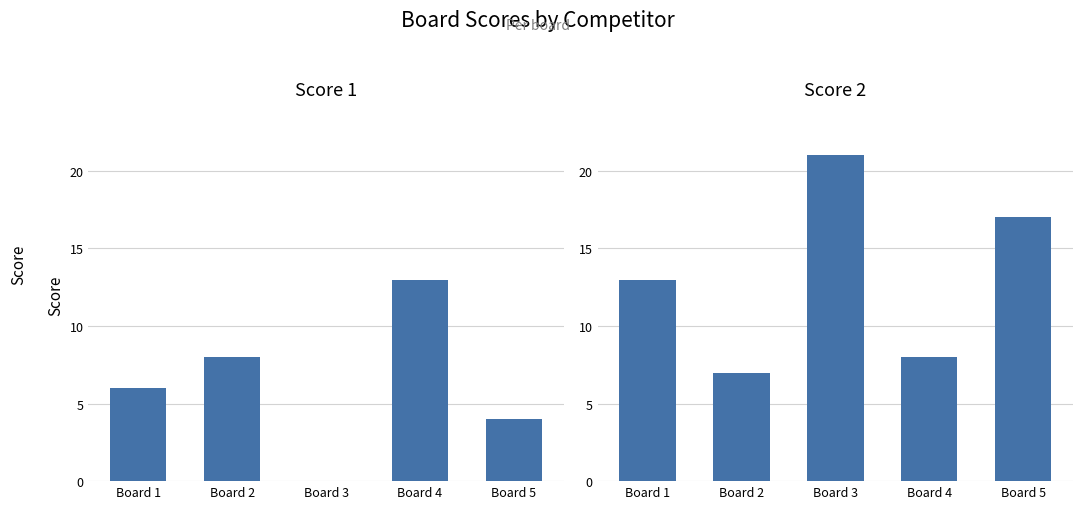

What is the highest value of the Score 1 series?

13